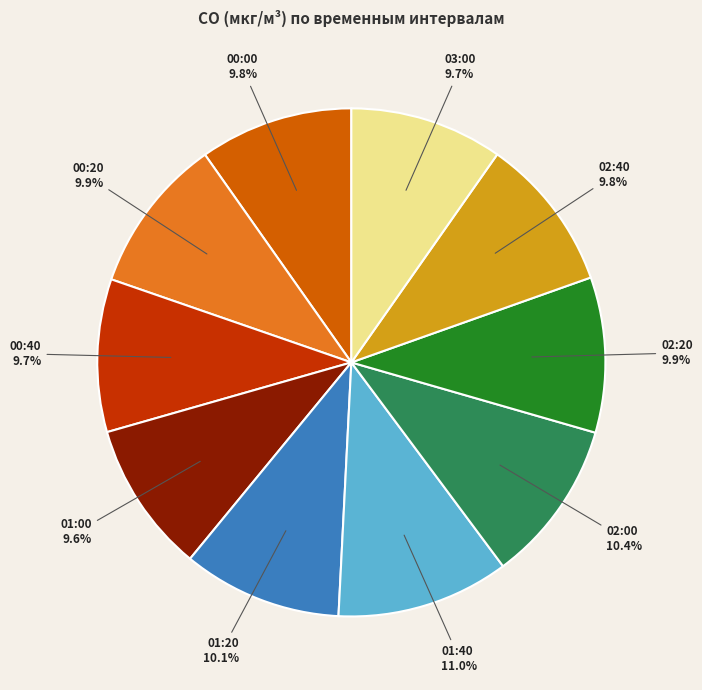

Is there any slice that represents more than half of the pie?

No